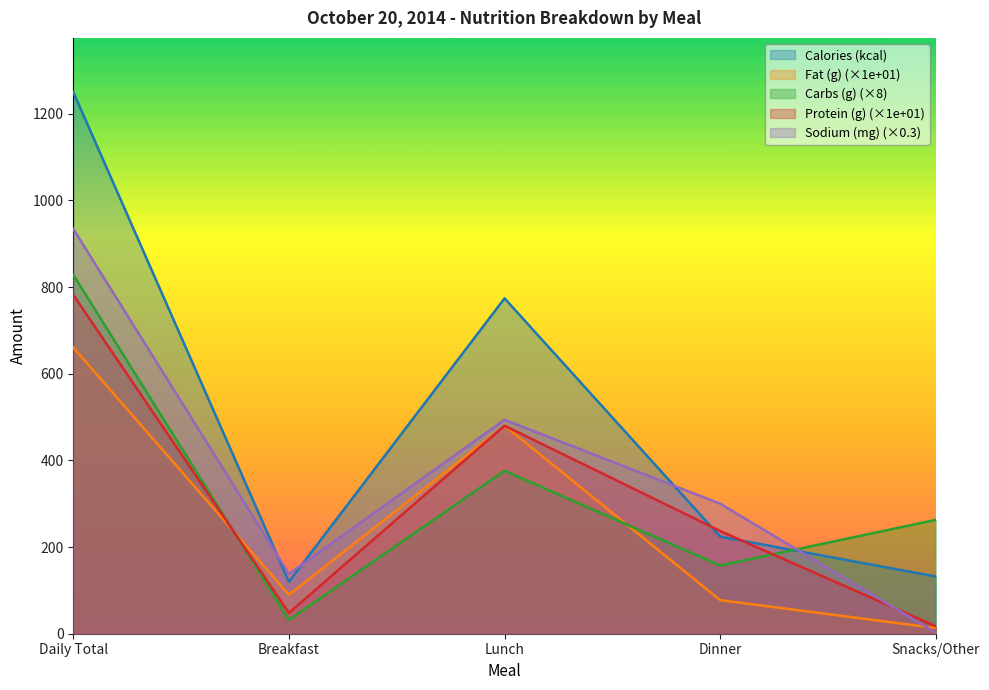

Which series has the largest total across all categories?

Calories (kcal)